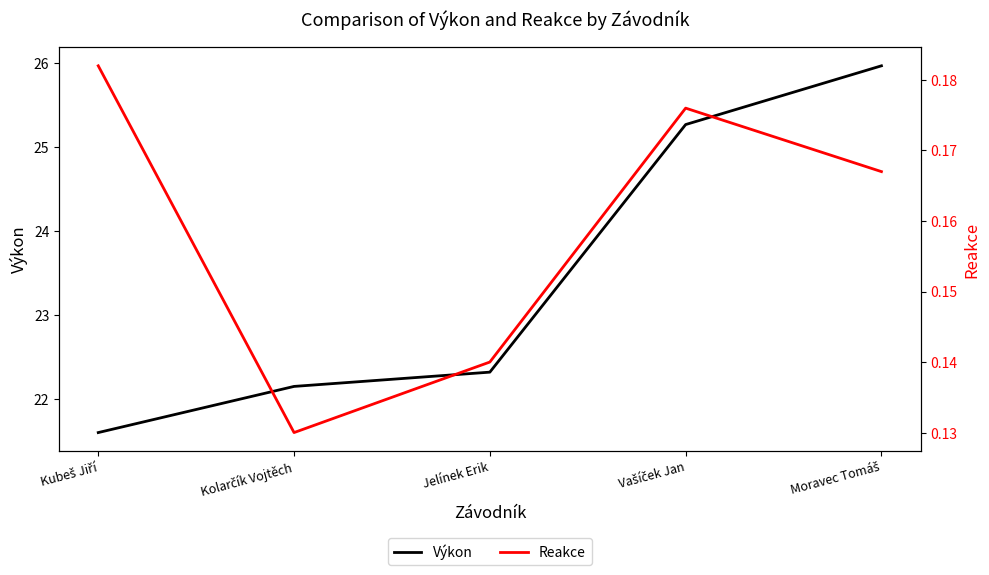

Is this an area chart (filled region under the line)?

No